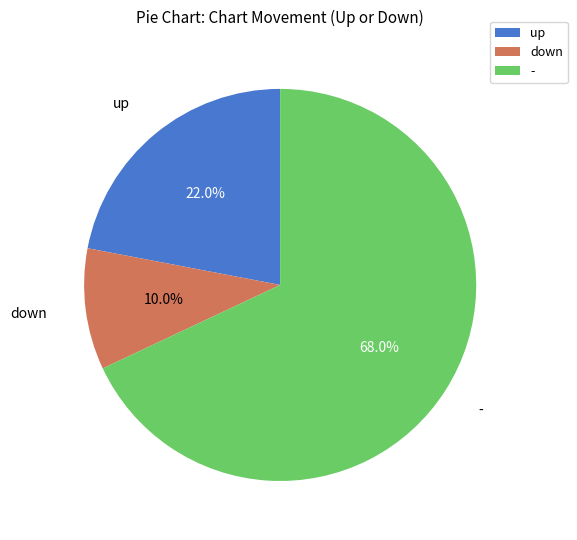

What portion of the pie excludes -?

32.0%